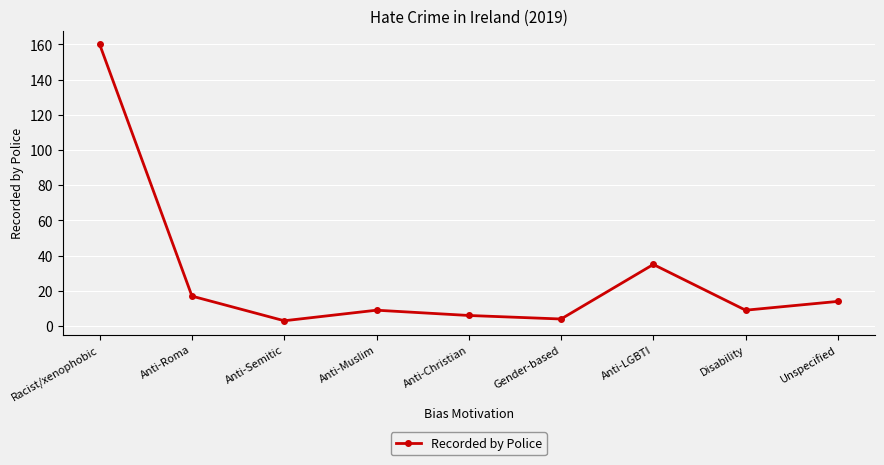

At which label is the value closest to 81?

Anti-LGBTI